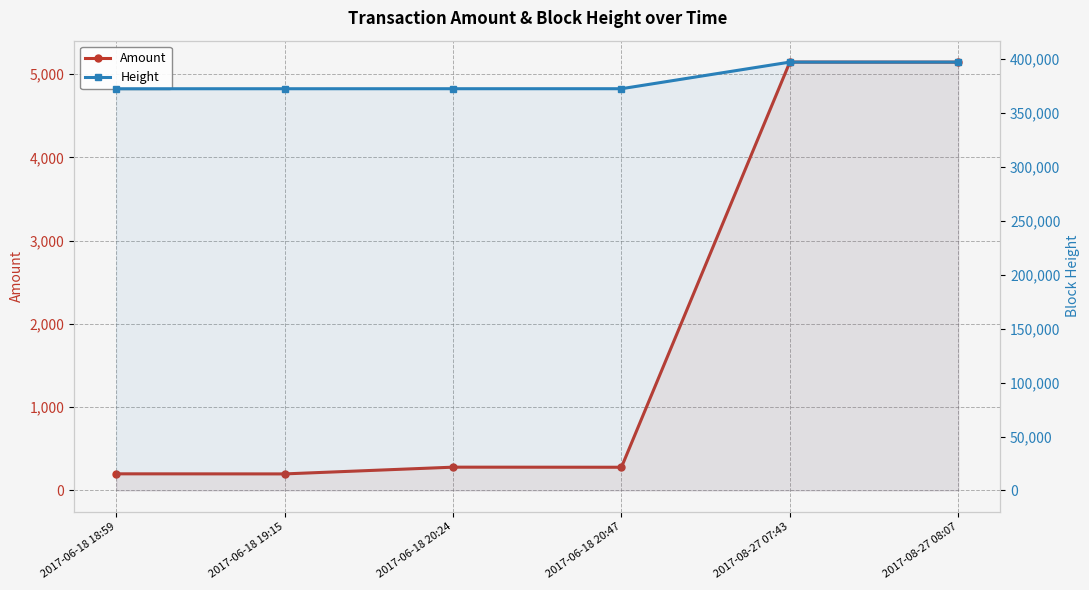

How many data points does each series have?

6